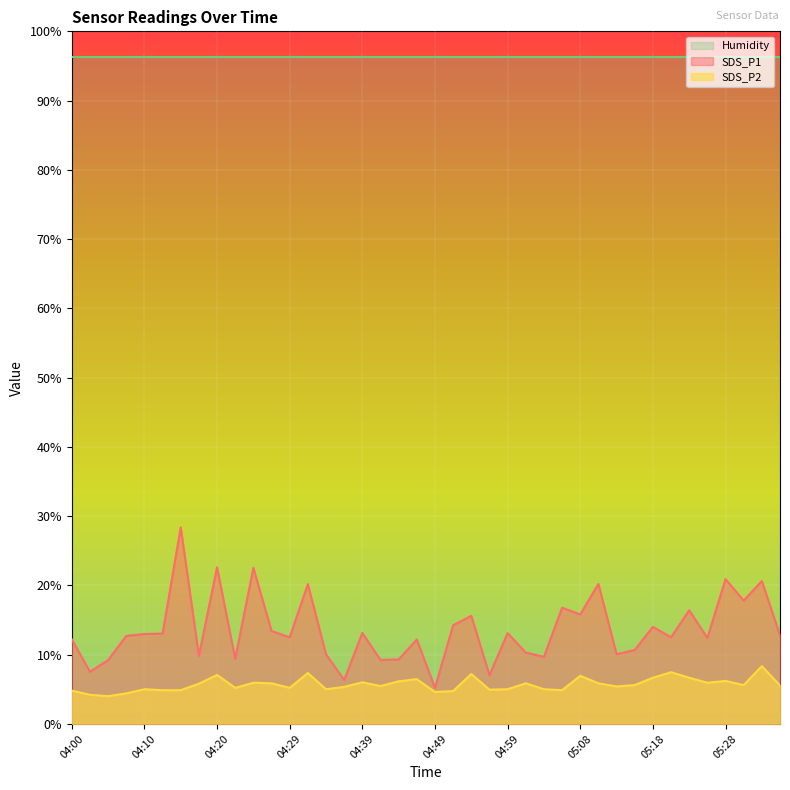

True or false: SDS_P1 has a value of 19.1 at 05:18.

False